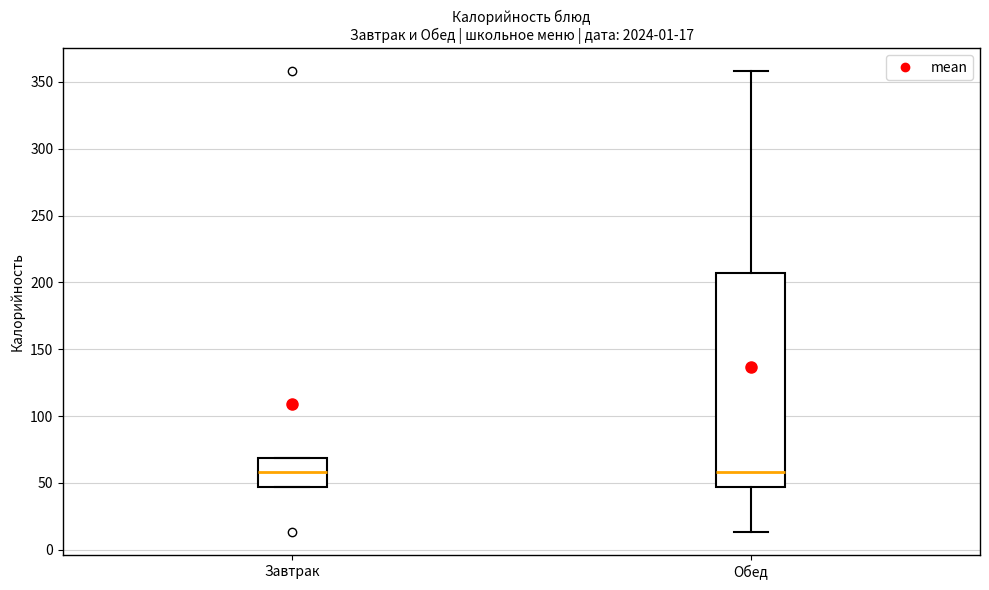

Which box is the tallest, from its lower edge to its upper edge?

Обед